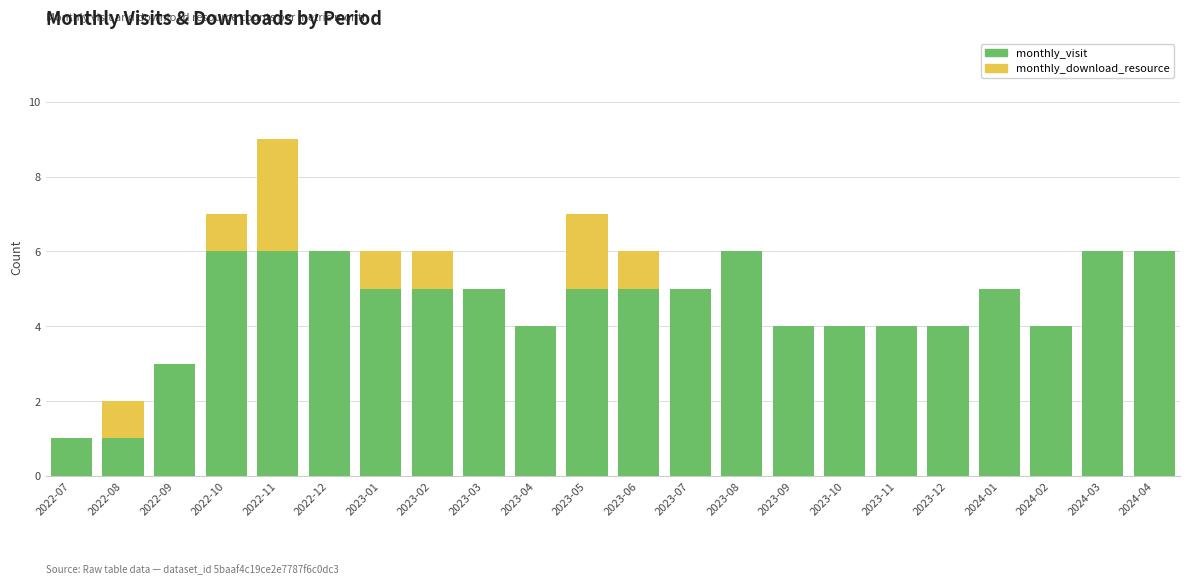

What is the total value across all series at 2023-05?

7